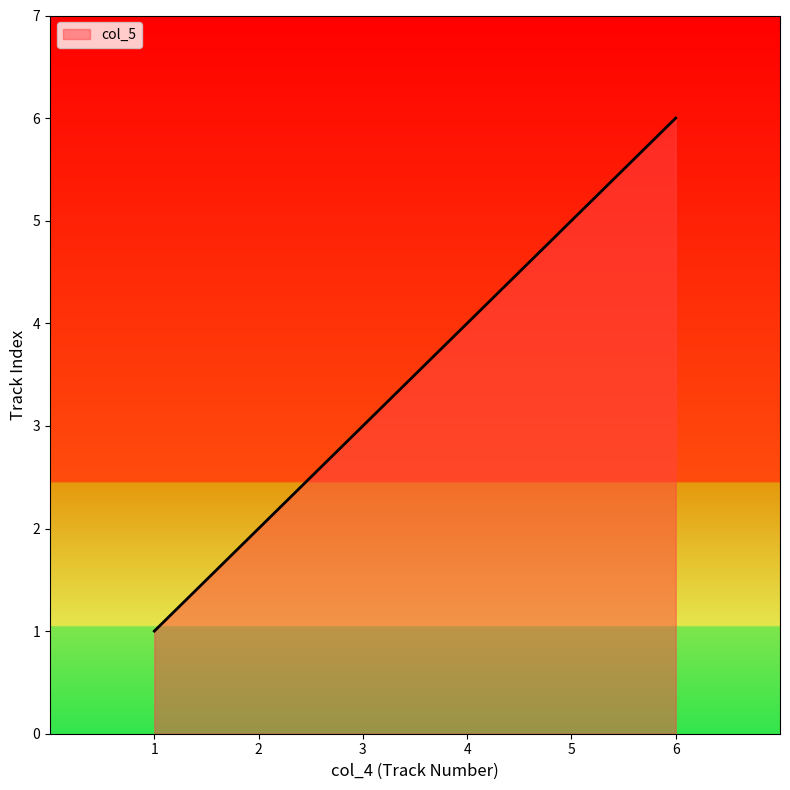

How many lines are shown in the chart?

1